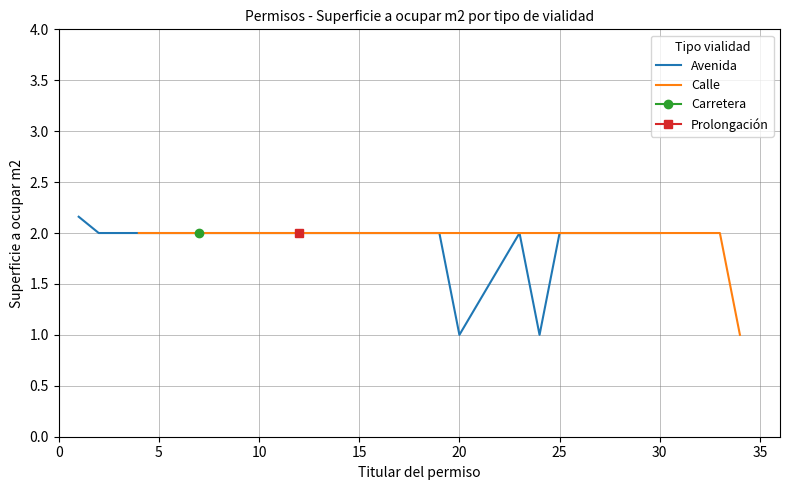

True or false: Avenida has a value of 2.6 at 5.

False